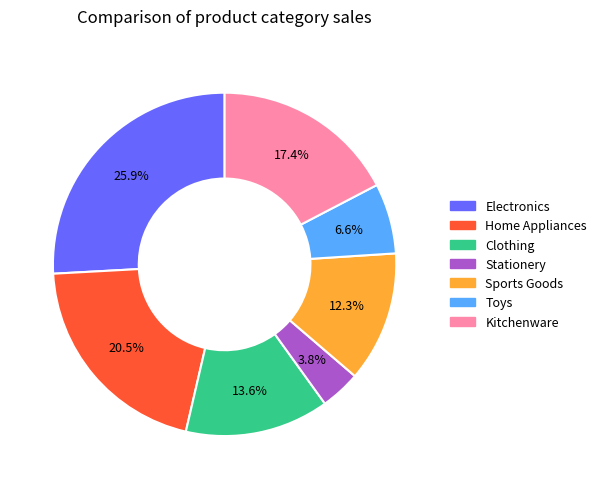

What percentage is the Kitchenware slice, to the nearest percent?

17%